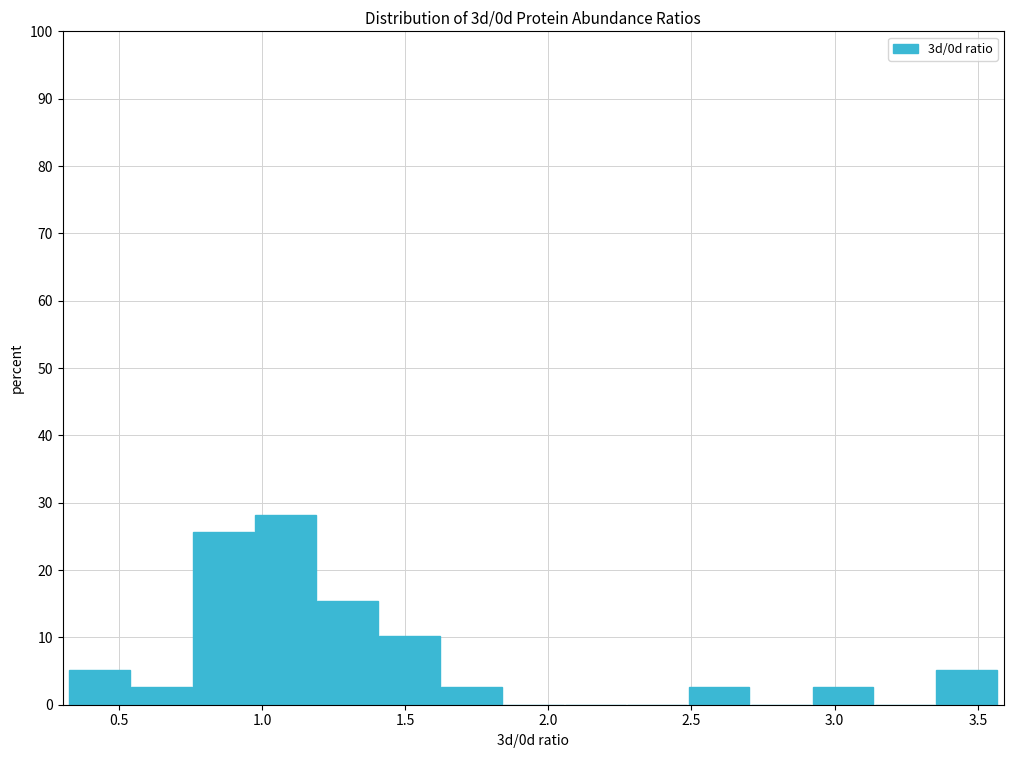

How tall is the bar that spans 2.50 to 2.70 on the x-axis? Neither the bar edges nor the heights are printed on the chart, so give them approximately, as read against the axes.

3